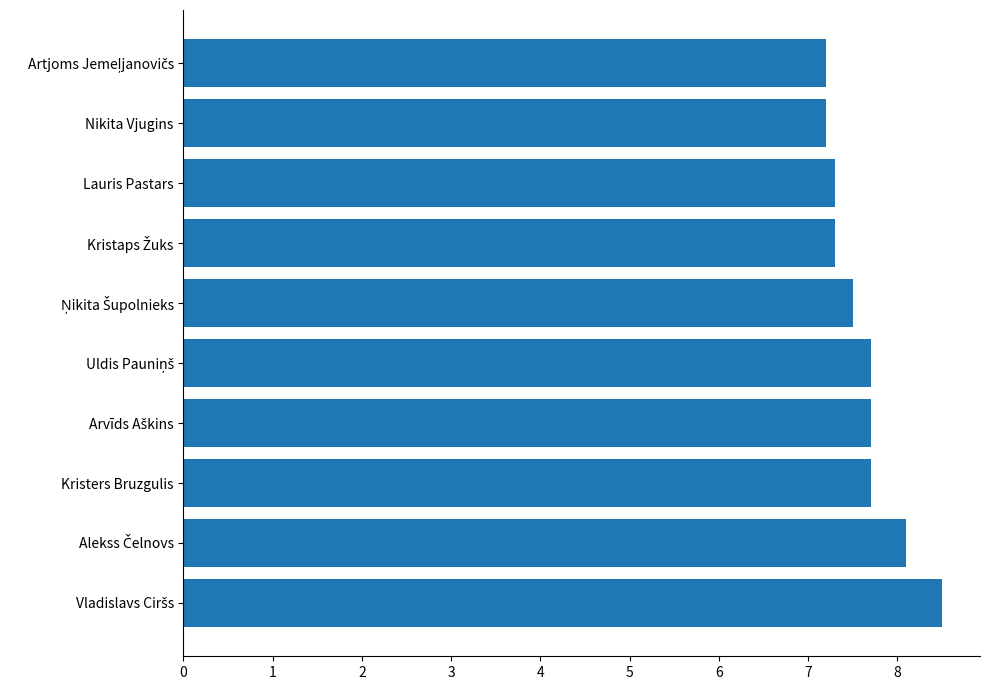

Reading top to bottom, extract all data points from this chart.

7.2	7.2	7.3	7.3	7.5	7.7	7.7	7.7	8.1	8.5